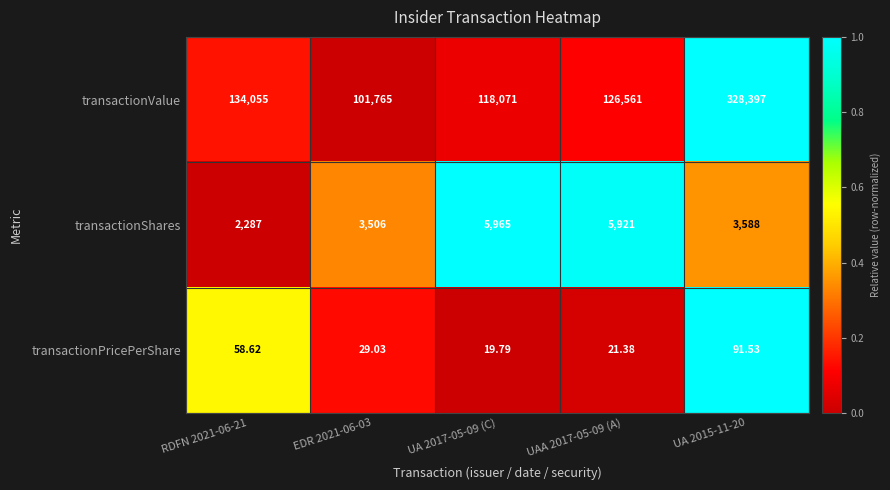

Which series has the largest range (max minus min)?

transactionValue